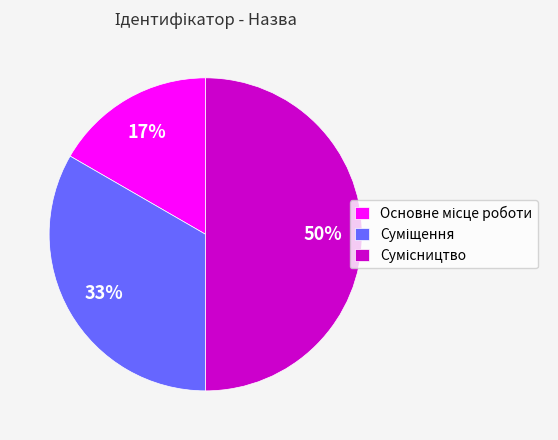

To the nearest percent, what is the difference between the largest and smallest slice percentages?

33%